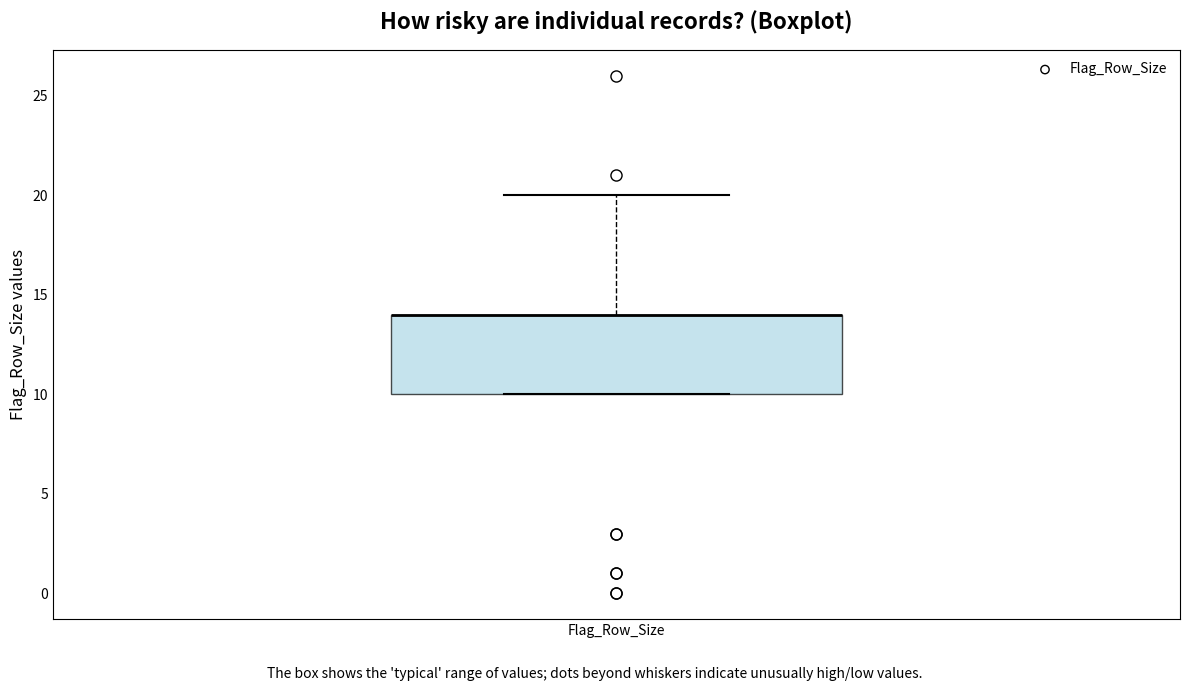

Where does the upper whisker of the box for Flag_Row_Size end on the y-axis? The values are not printed on the chart, so give them approximately, as read against the axis.

20